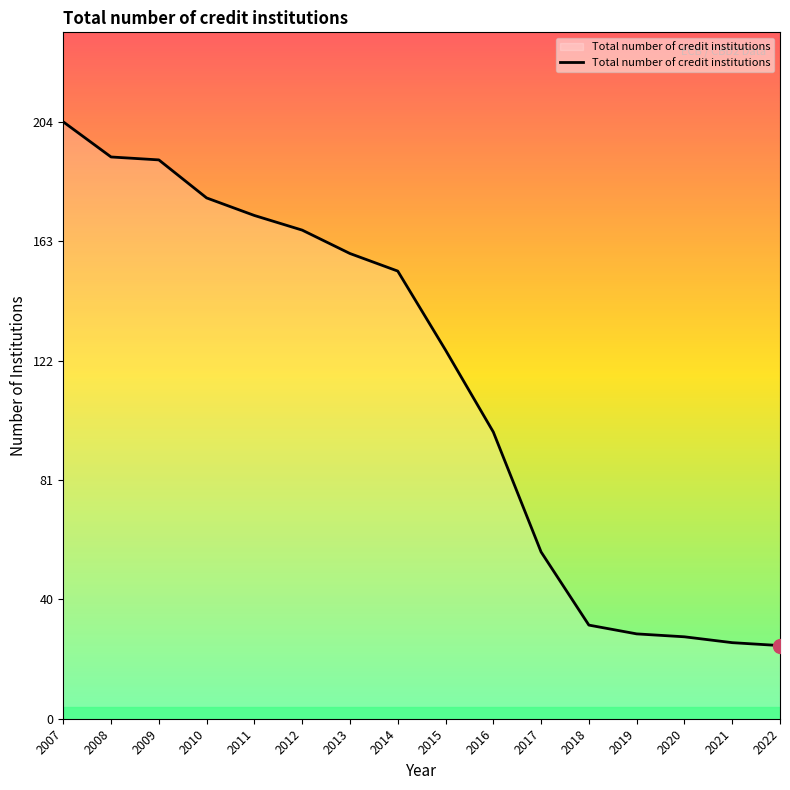

What is the maximum value shown in the chart?

204